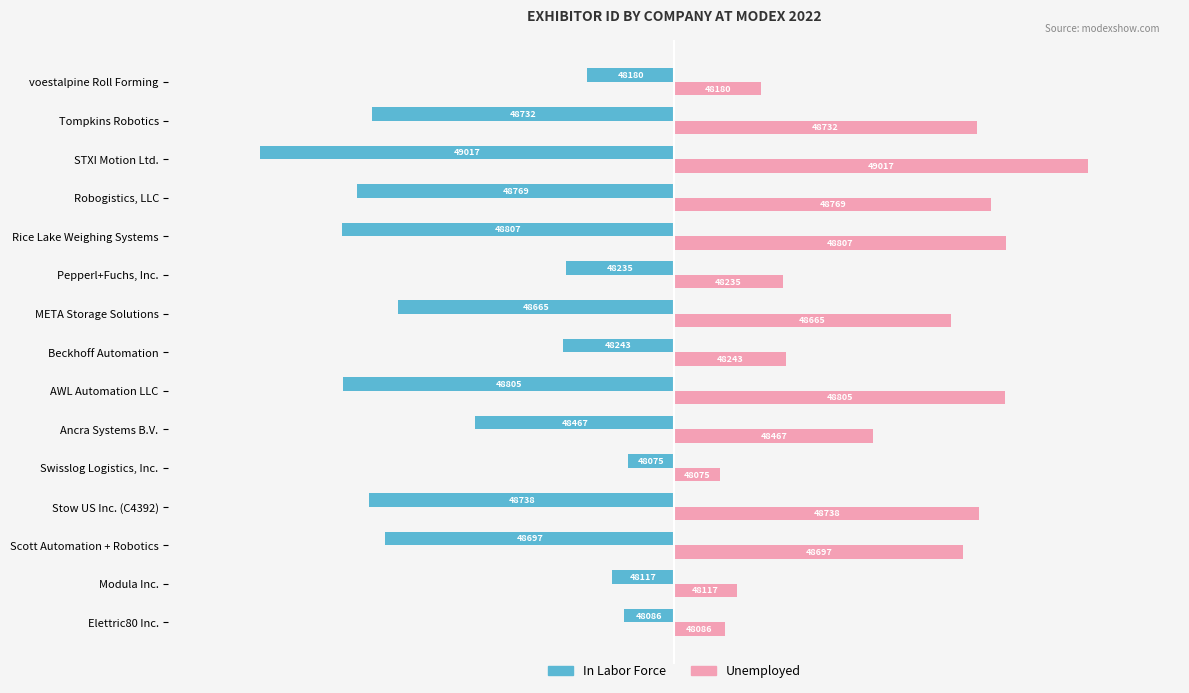

What are all the series names shown in the legend?

In Labor Force, Unemployed